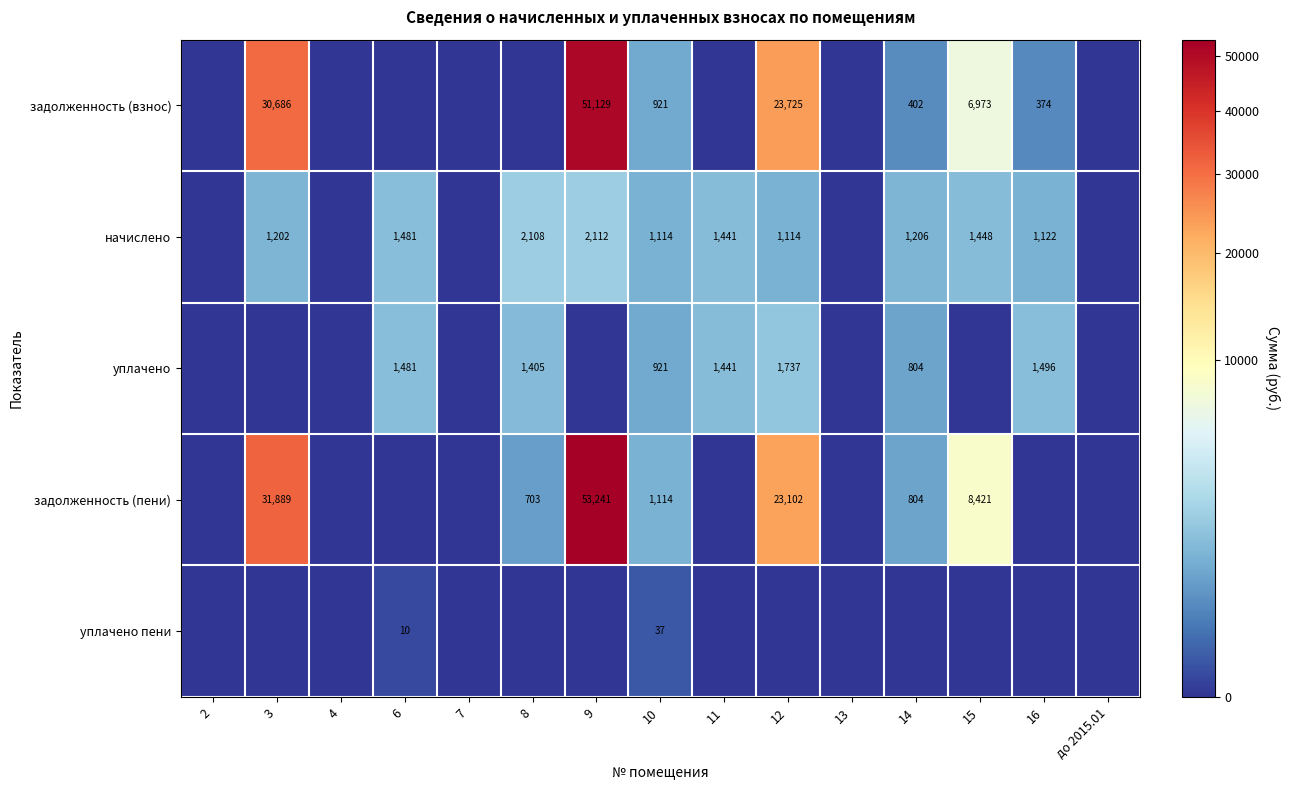

How many distinct data groups are displayed?

5